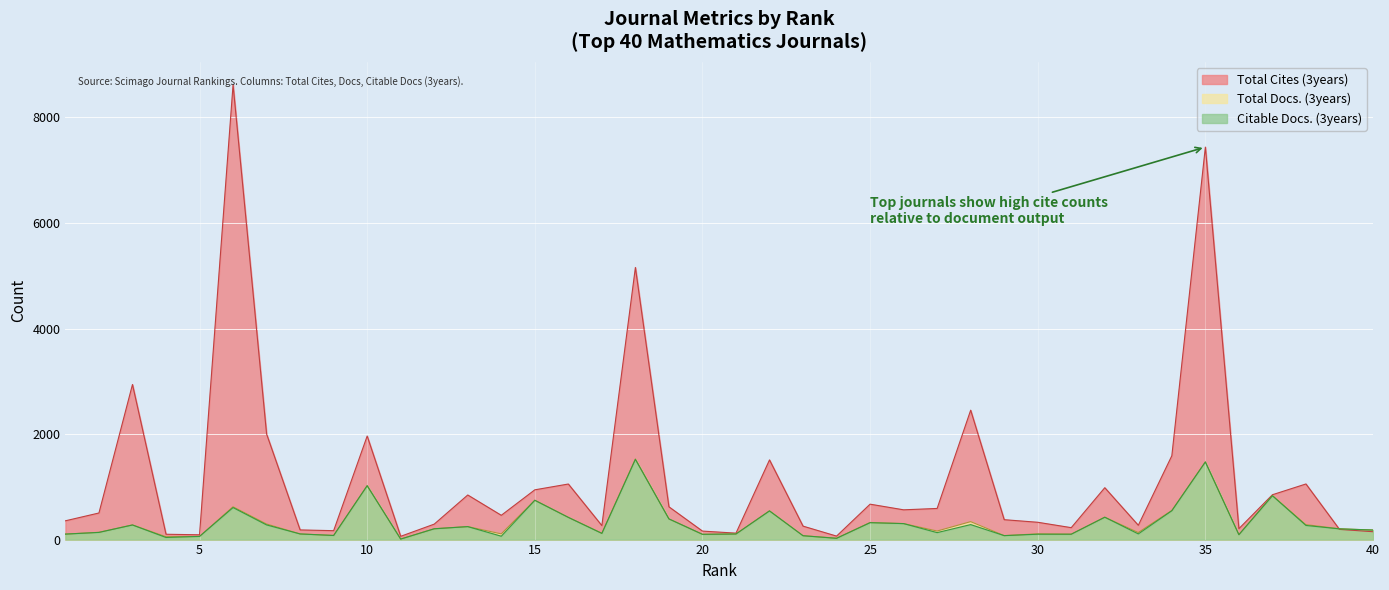

True or false: Citable Docs. (3years) and Total Docs. (3years) cross at least once.

False